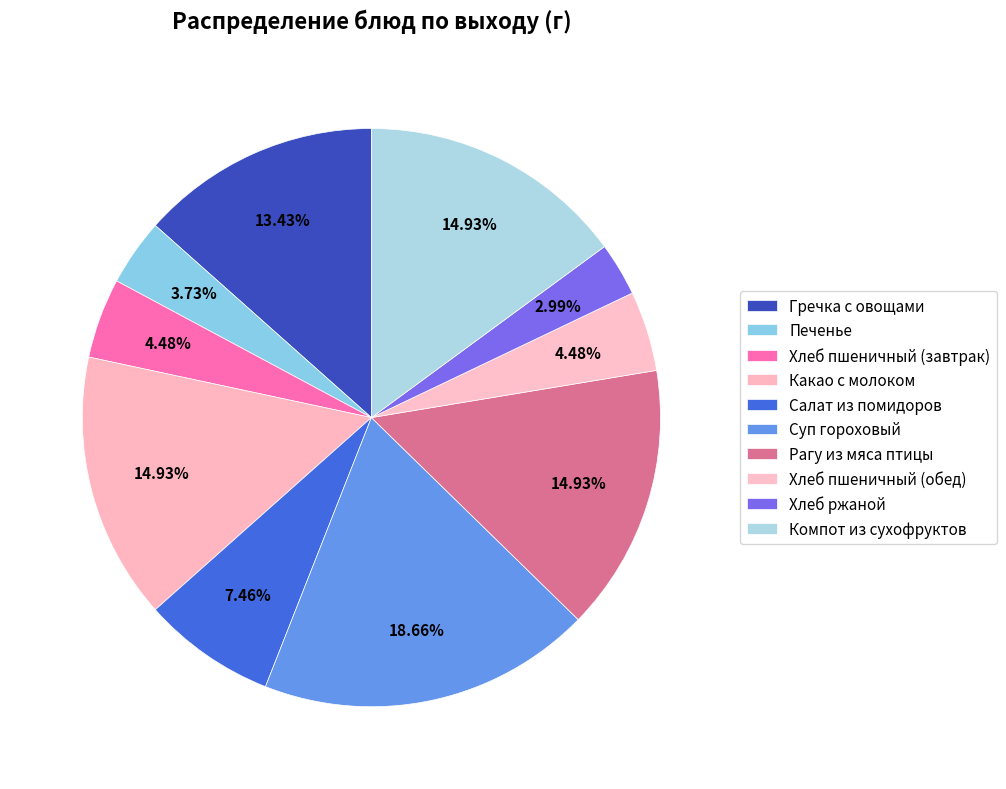

The Компот из сухофруктов slice represents 6% of the pie. True or false?

False